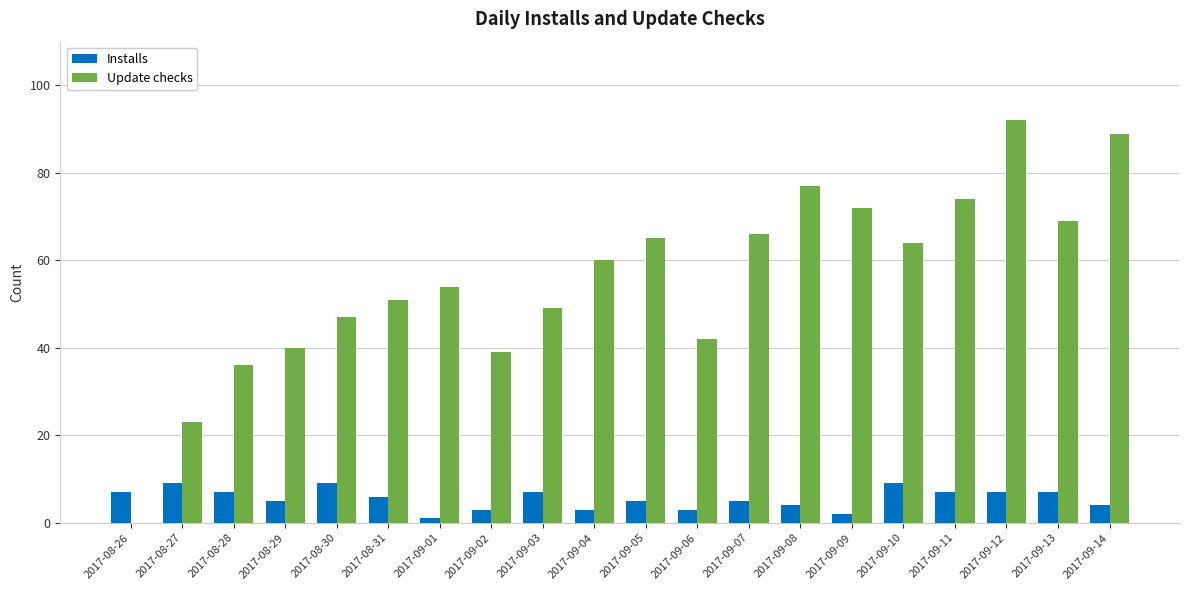

What is the greatest value displayed?

92